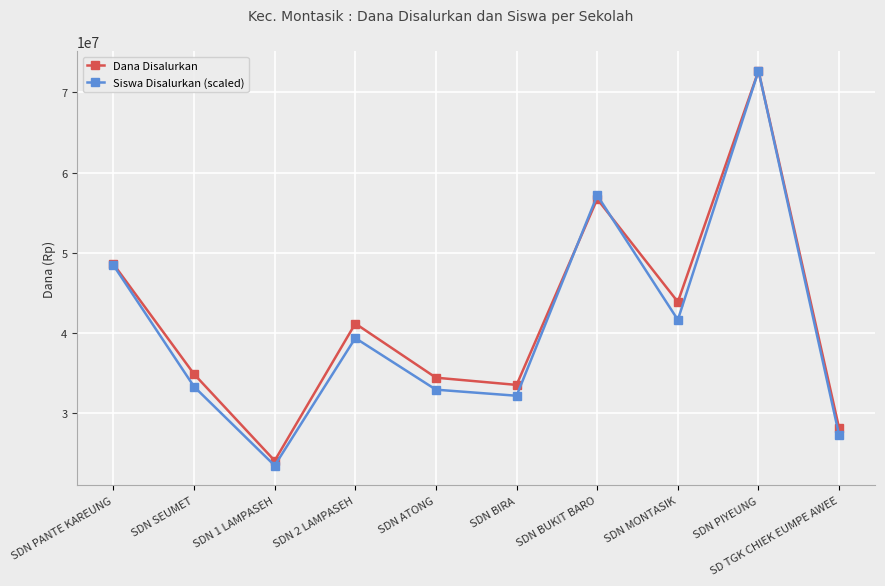

Rank the series at SDN MONTASIK from lowest to highest value.

Siswa Disalurkan (scaled), Dana Disalurkan